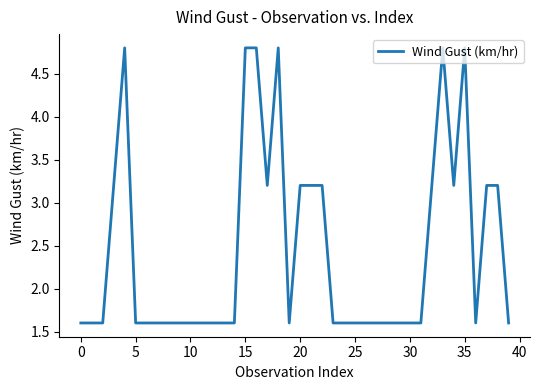

What is the sum of all values?

97.6